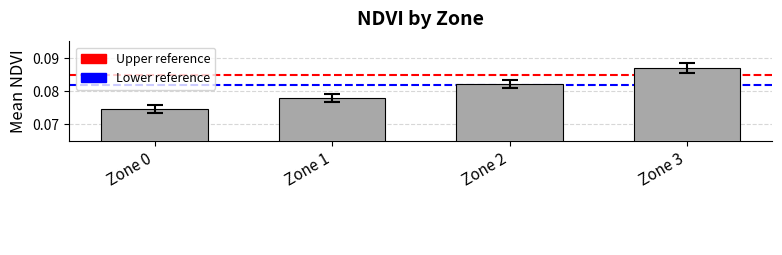

Which category has the lowest value across all series?

Zone 0